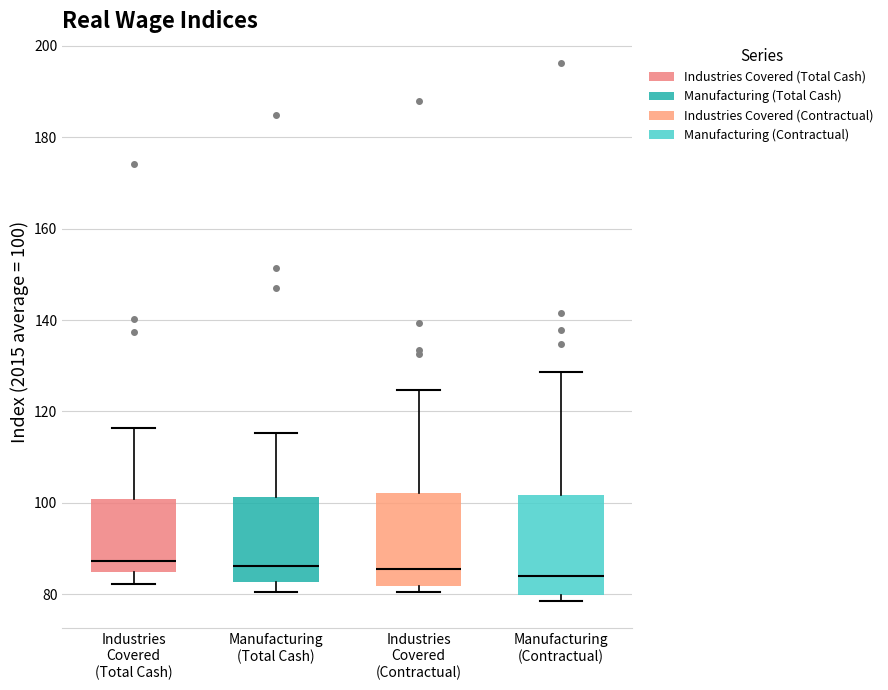

Reading left to right, read every box against the y-axis: the position of its median line, the range the box covers, and the ends of its whiskers. The values are not printed on the chart, so give them approximately, as read against the axis.

Industries Covered (Total Cash): median 88, box 84 to 100, whiskers 82 to 116
Manufacturing (Total Cash): median 86, box 82 to 102, whiskers 80 to 116
Industries Covered (Contractual): median 86, box 82 to 102, whiskers 80 to 124
Manufacturing (Contractual): median 84, box 80 to 102, whiskers 78 to 128